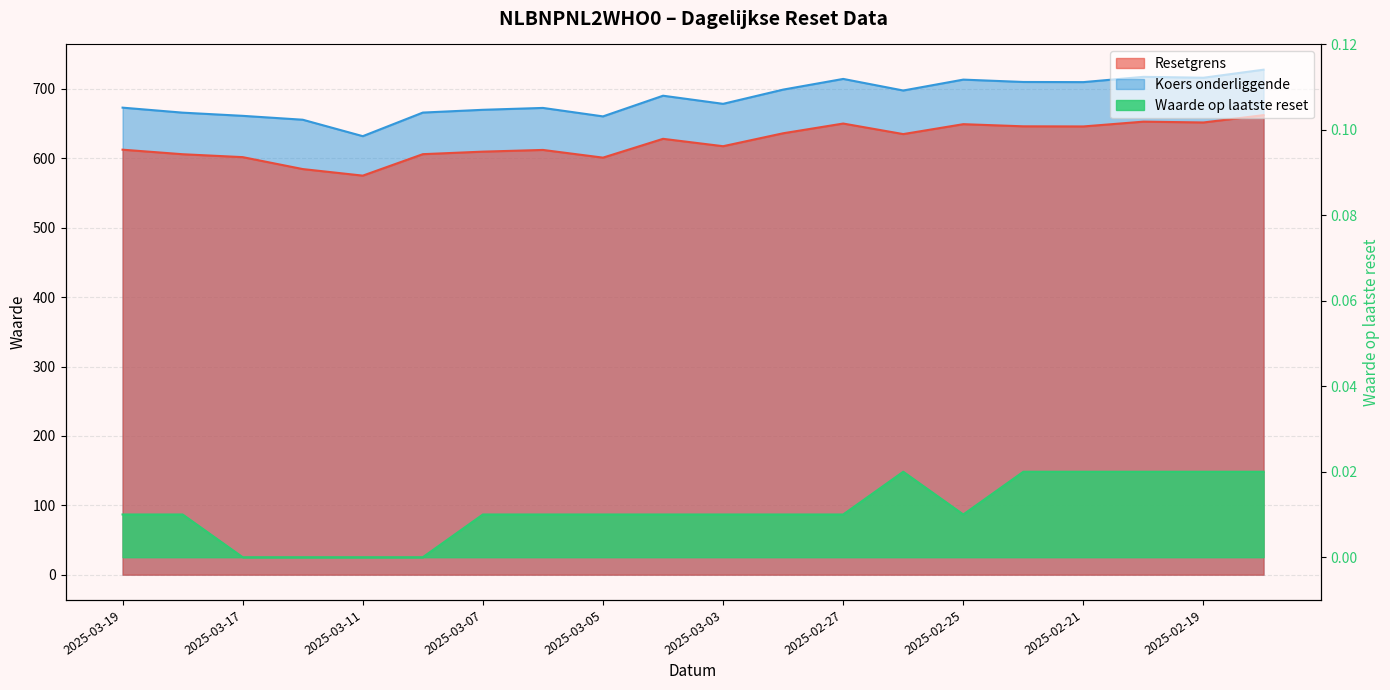

Which category has the highest value in the Waarde op laatste reset series?

2025-02-26